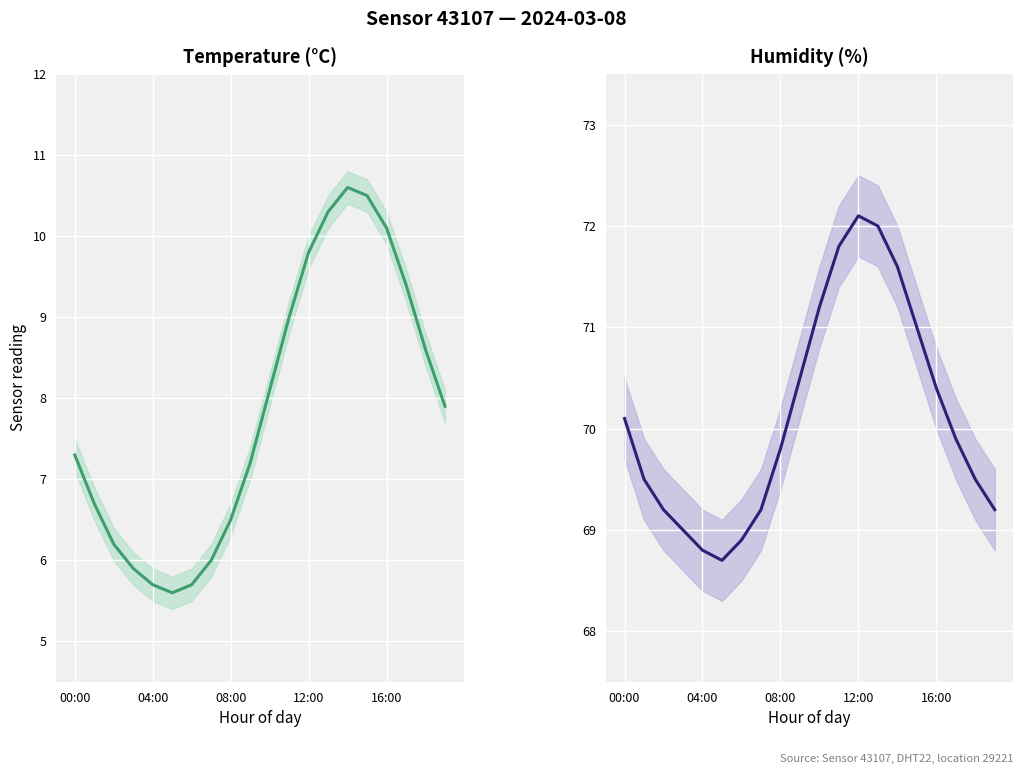

What is the difference between the highest and lowest values at 14?

61.0